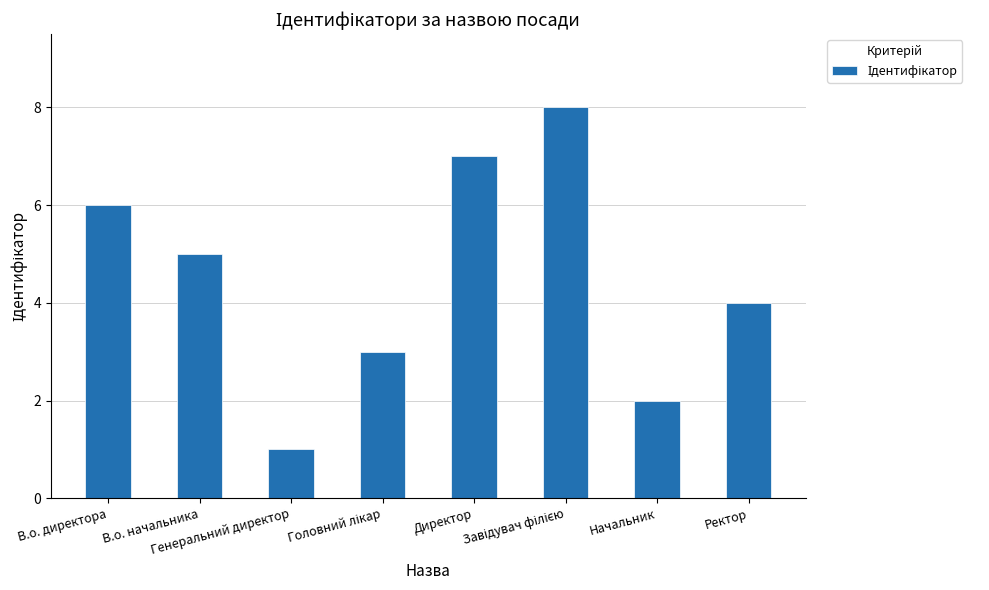

What is the maximum value shown in the chart?

8